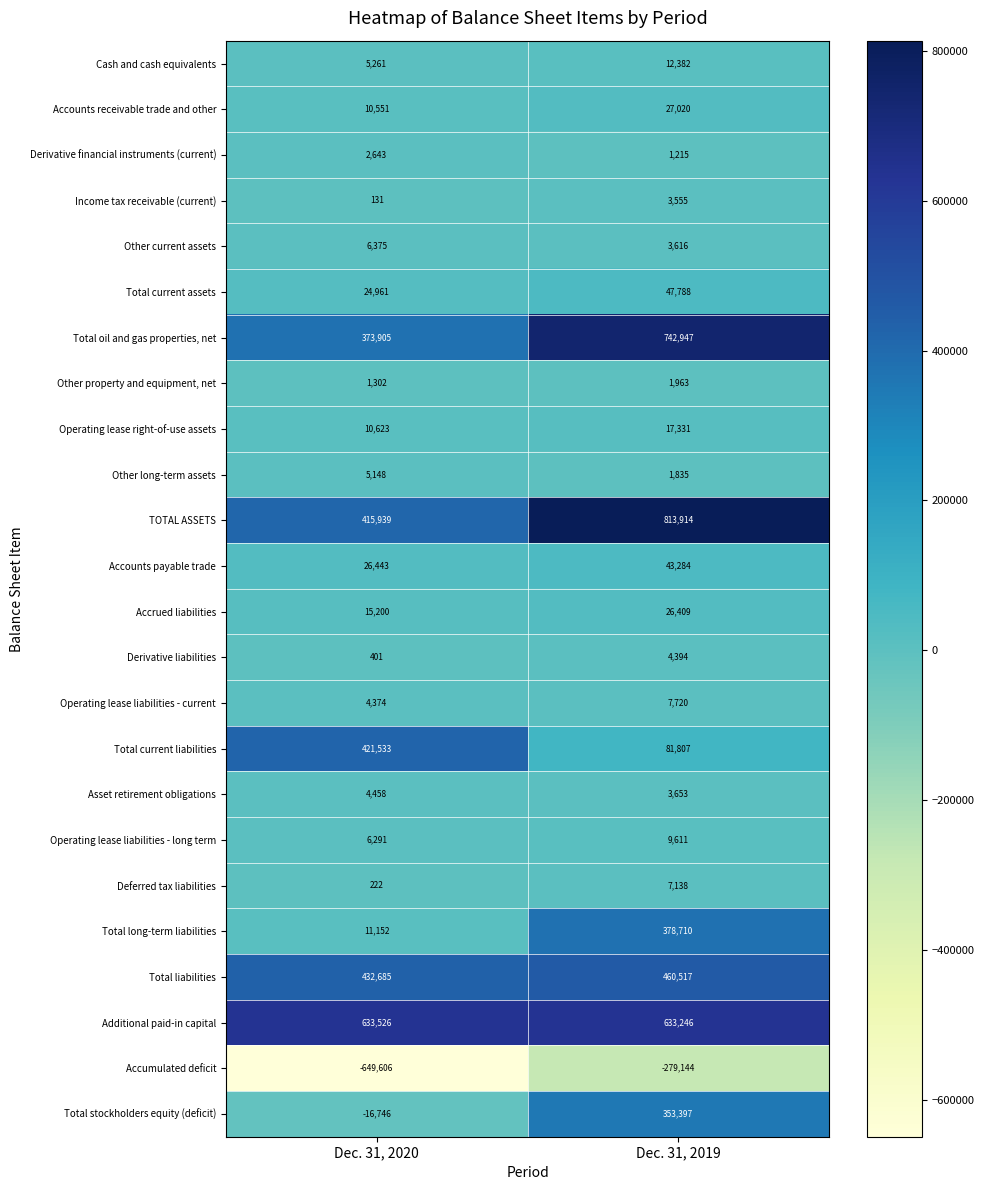

Which series has the widest spread of values?

TOTAL ASSETS